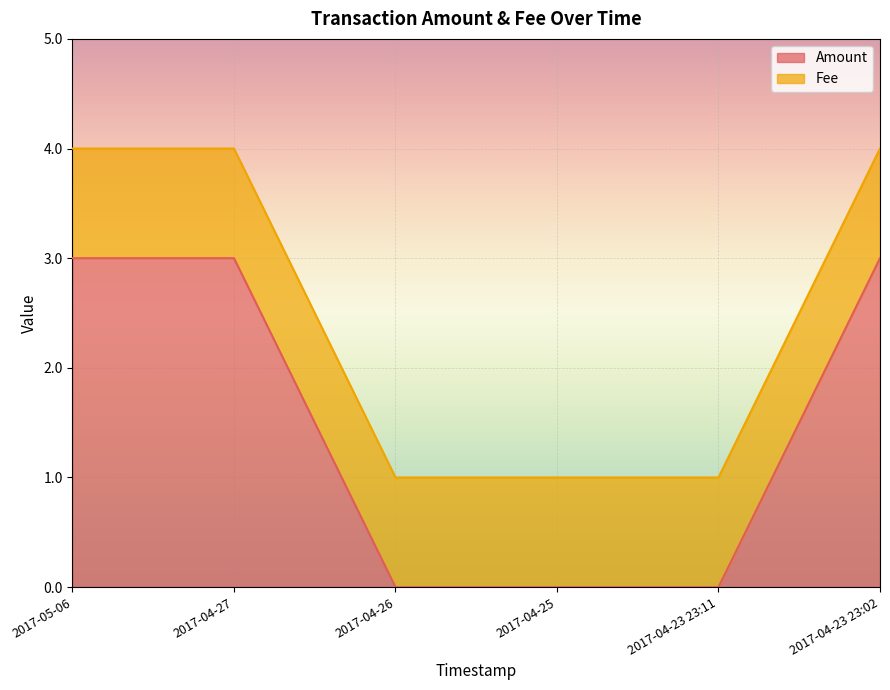

List the labels in order of value, smallest first.

2017-04-26, 2017-04-25, 2017-04-23 23:11, 2017-05-06, 2017-04-27, 2017-04-23 23:02